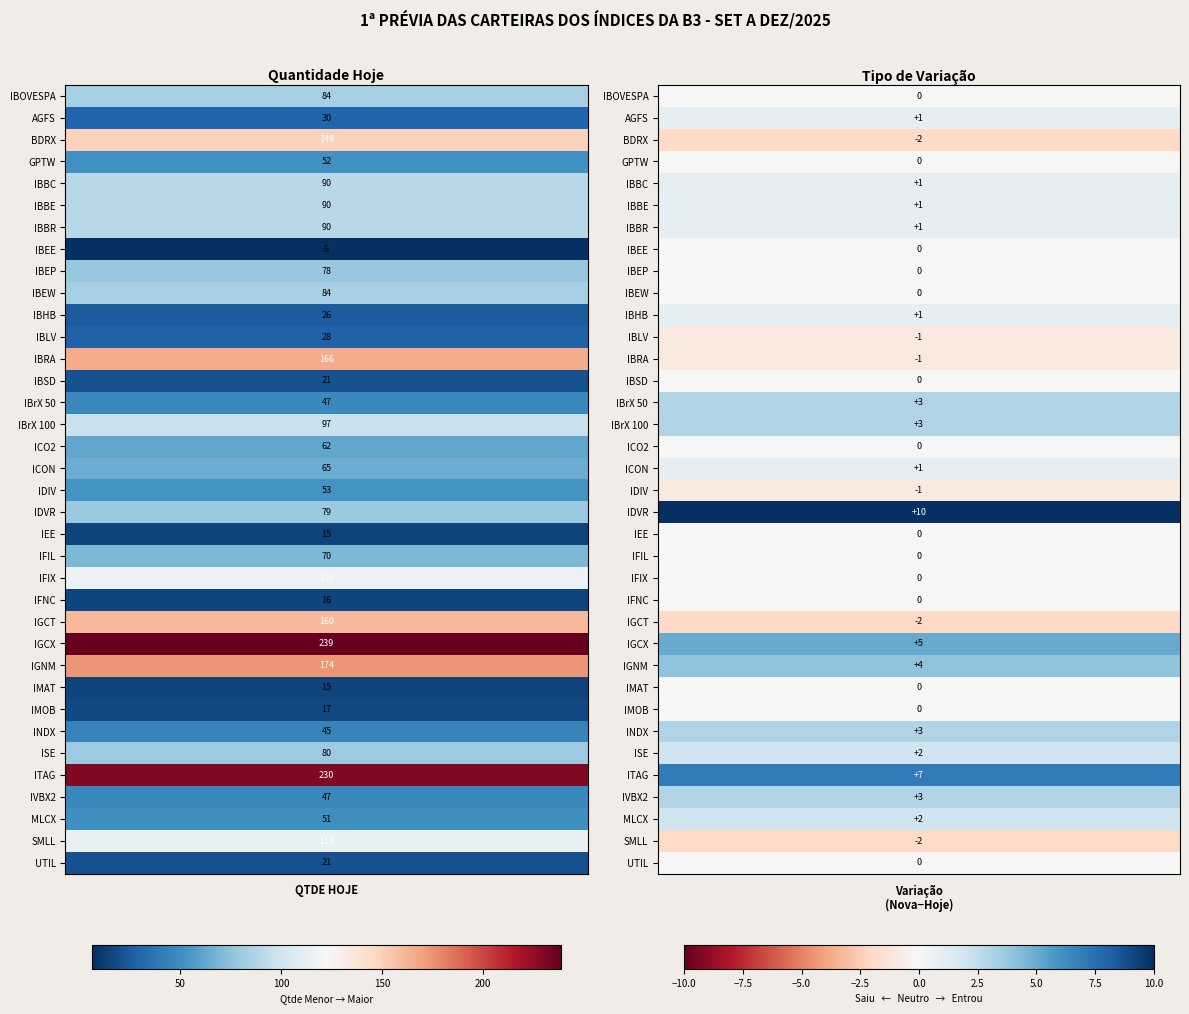

Which series has the largest total across all categories?

IGCX